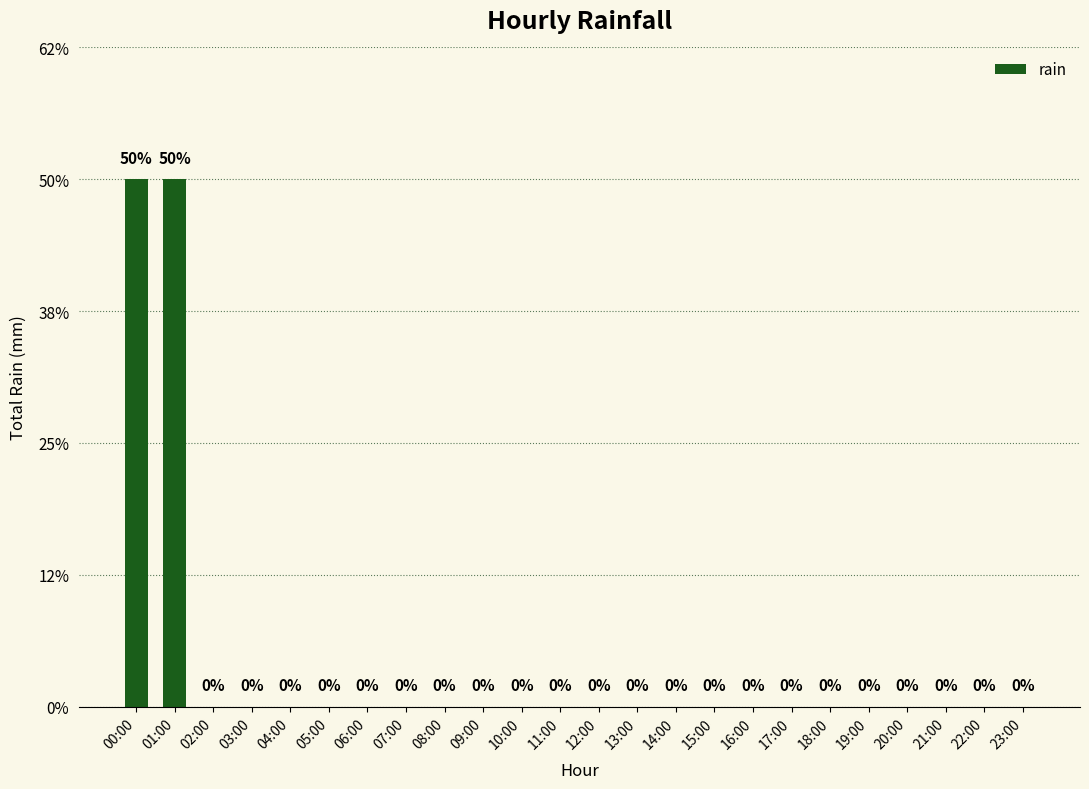

What position from the right is 10:00?

14